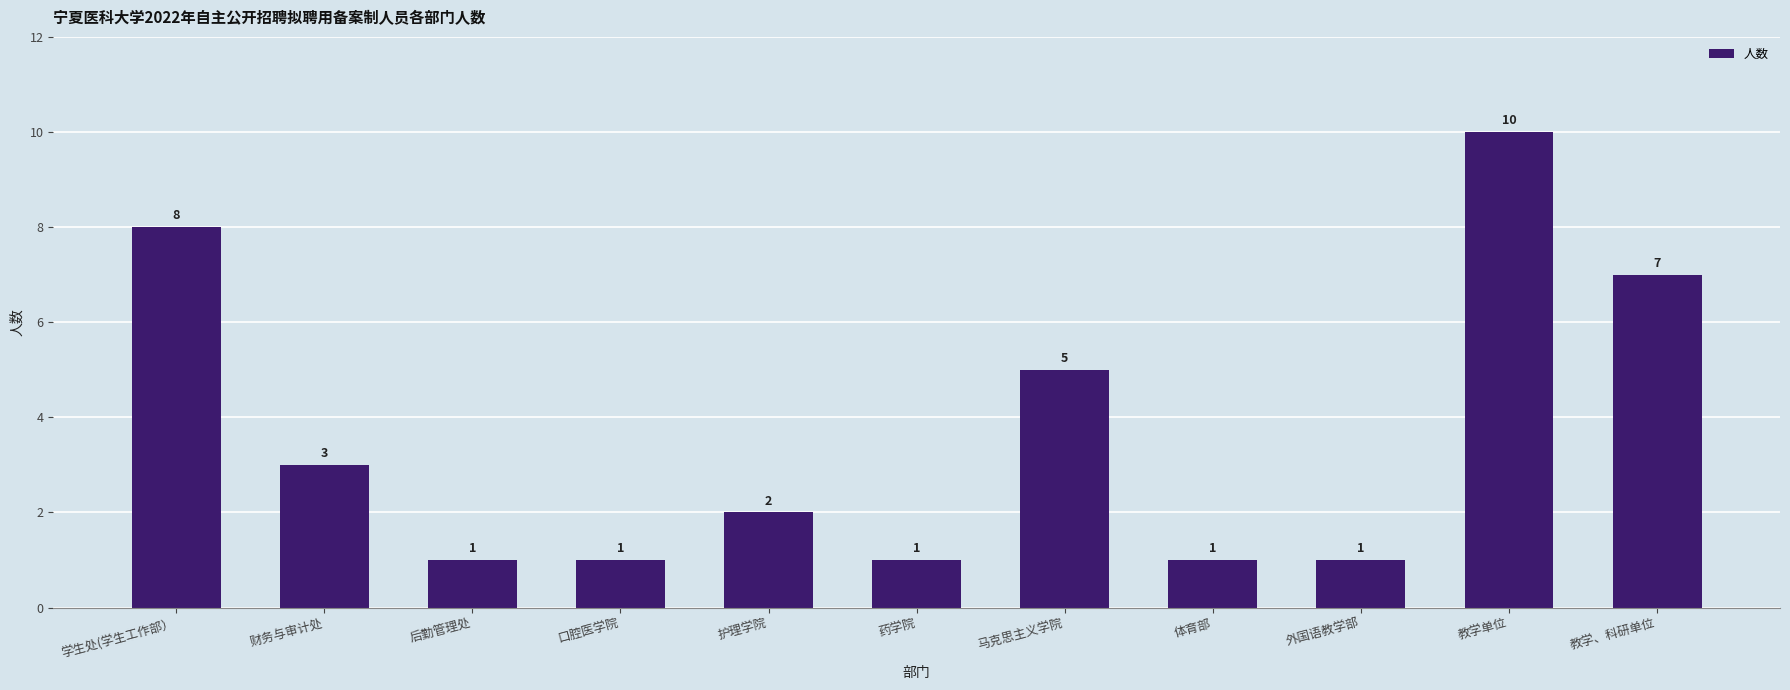

Approximately how many times larger is the value at 财务与审计处 compared to 口腔医学院?

3.0